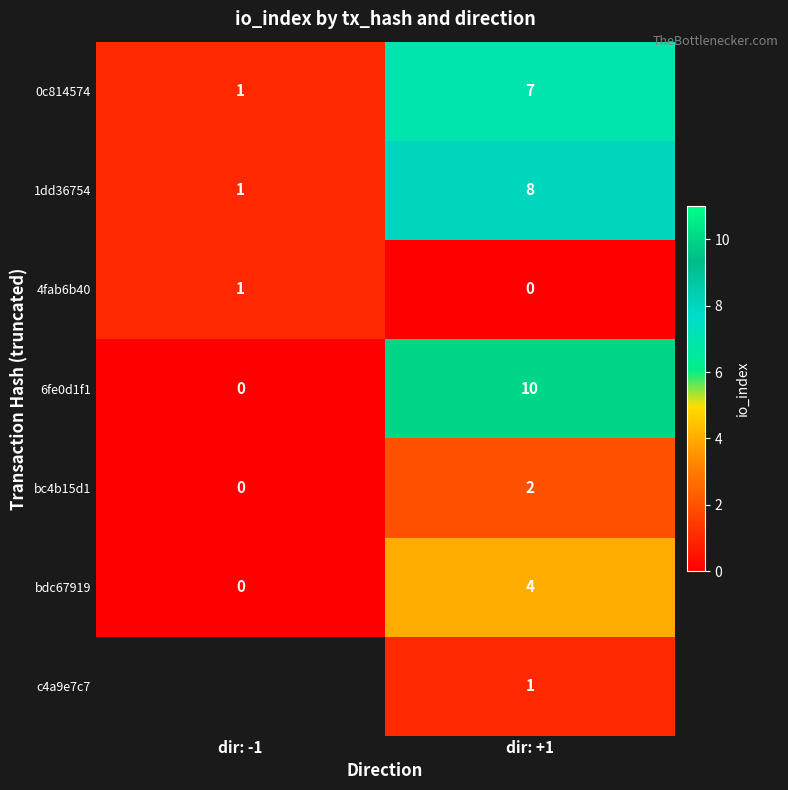

How many positive values does the bdc67919 series have?

1